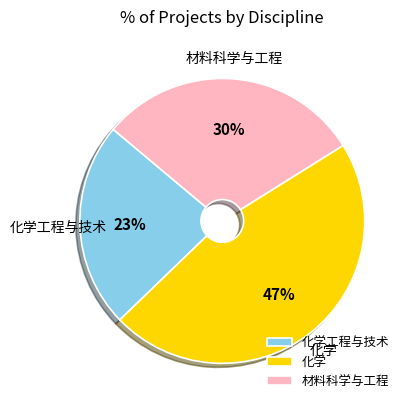

Which slice is the largest?

化学